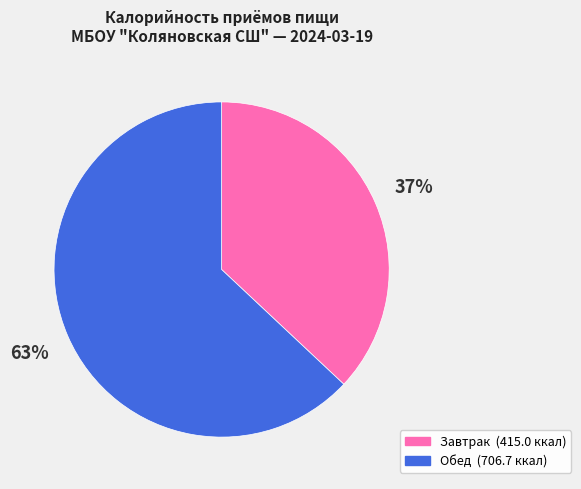

What is the ratio of the value at Обед to the value at Завтрак?

1.7